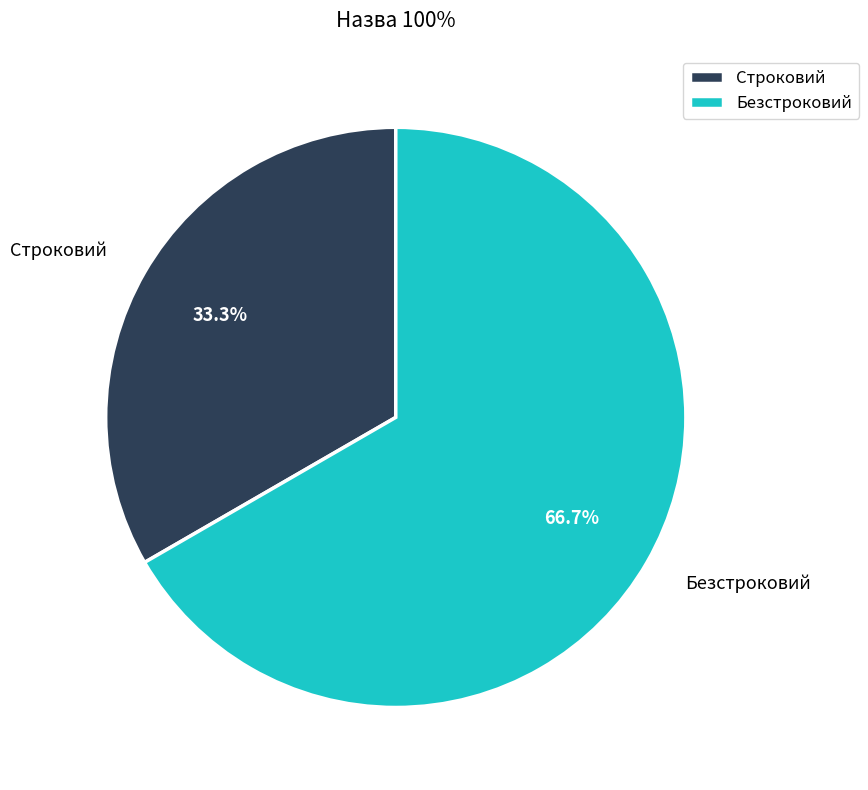

What is the majority slice?

Безстроковий